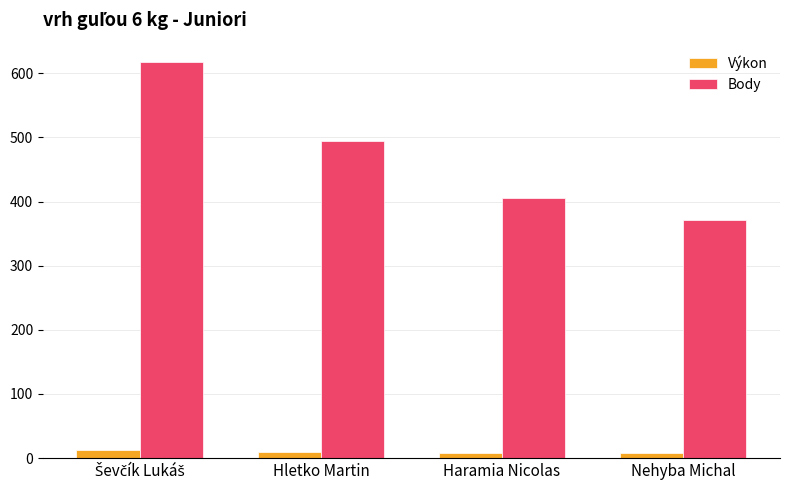

What is the sum of all Body values?

1889.0